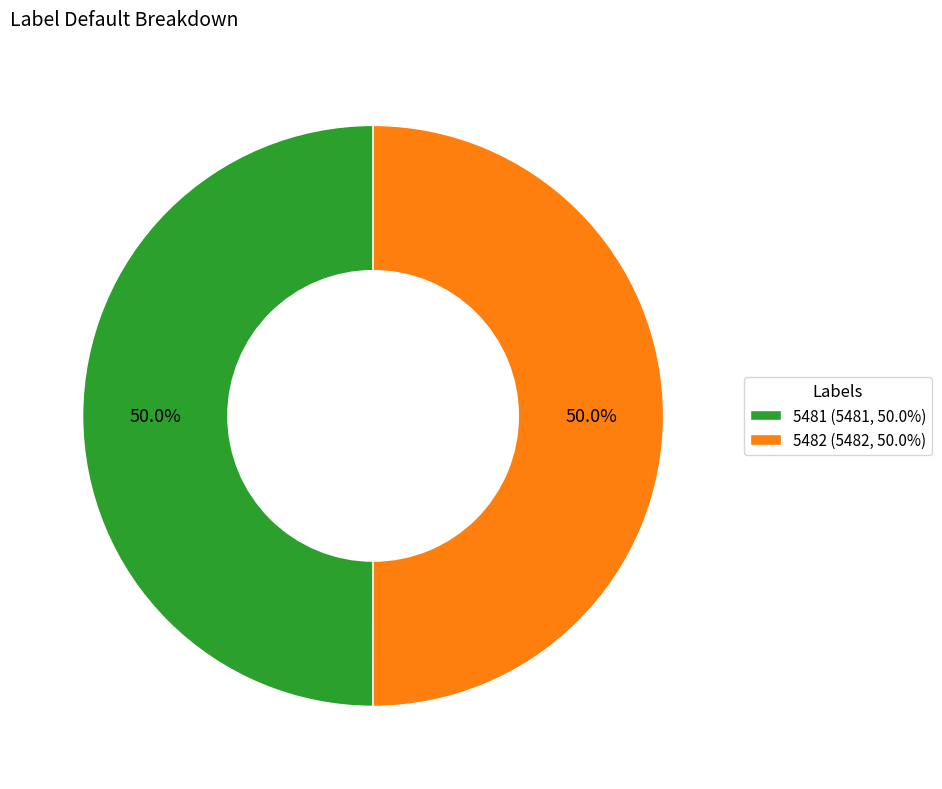

Is it true that 5482 is 60% of the pie?

False